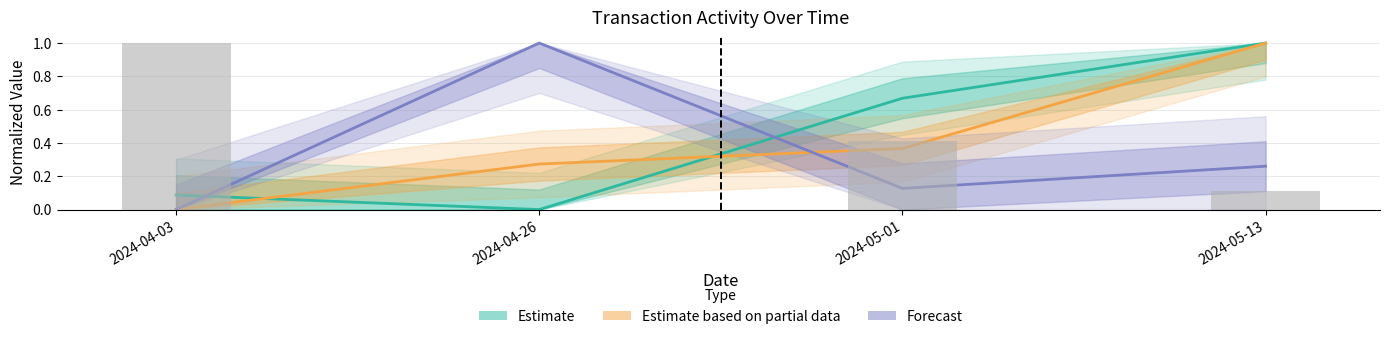

What is the highest value of the Estimate series?

1.0